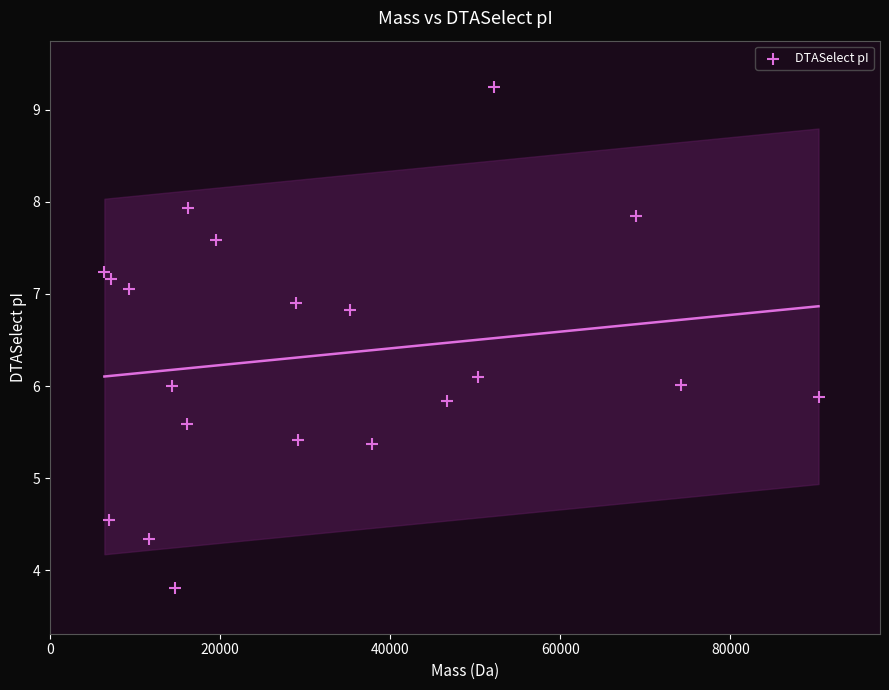

What is the range of X values (max minus min)?

83985.1